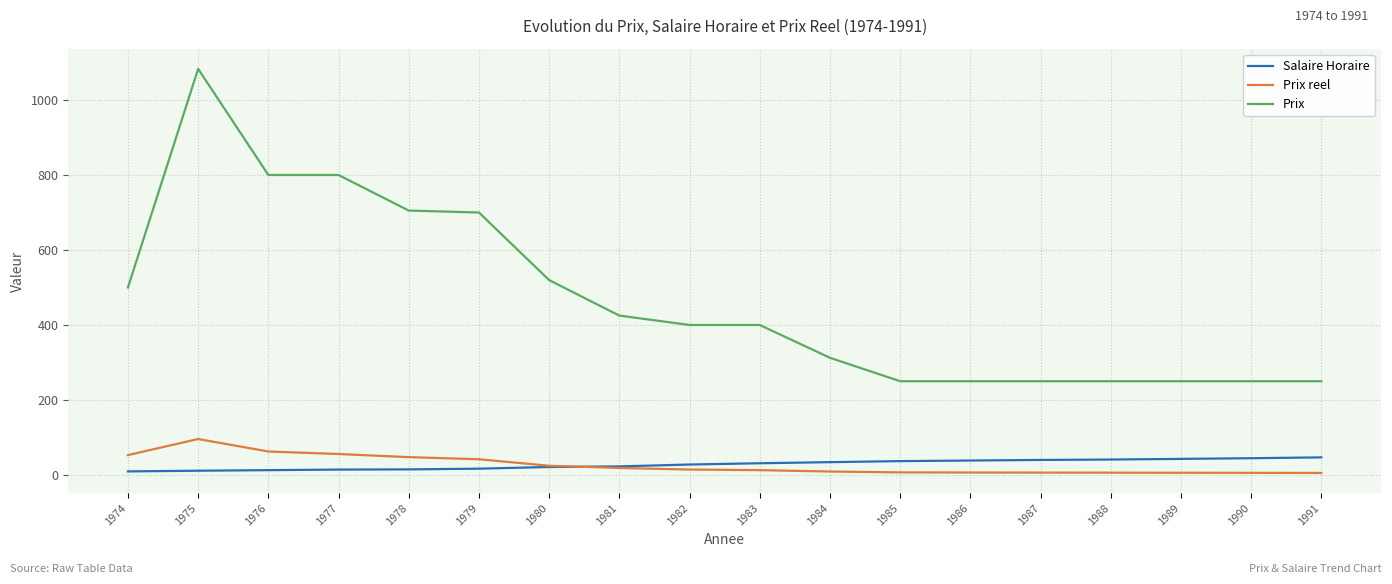

What is the average value of the Prix reel series?

26.6